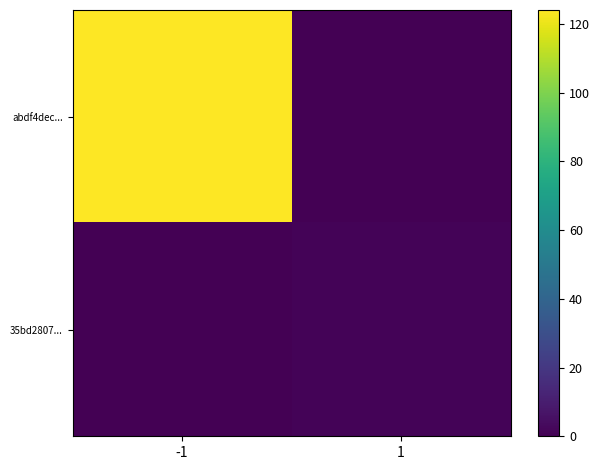

Between 1 and -1, which is larger?

-1